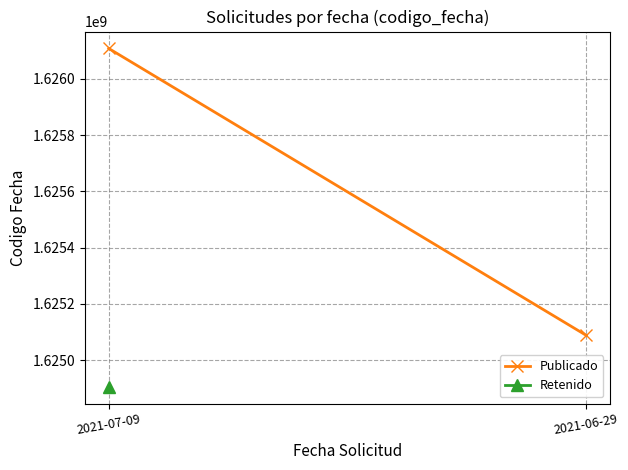

Rank the categories by value from lowest to highest.

2021-06-29, 2021-07-09